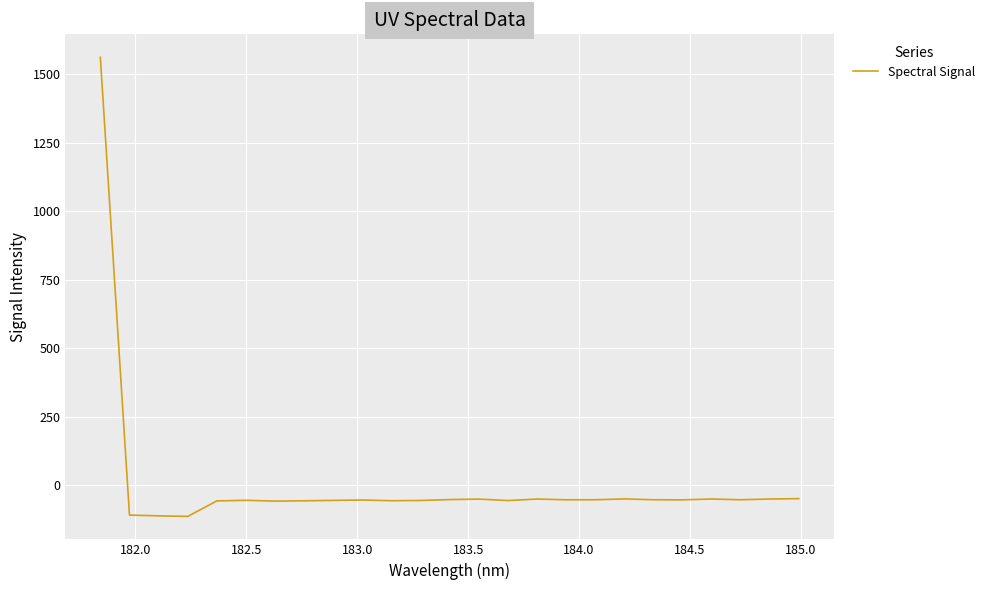

What is the maximum value shown in the chart?

1562.1